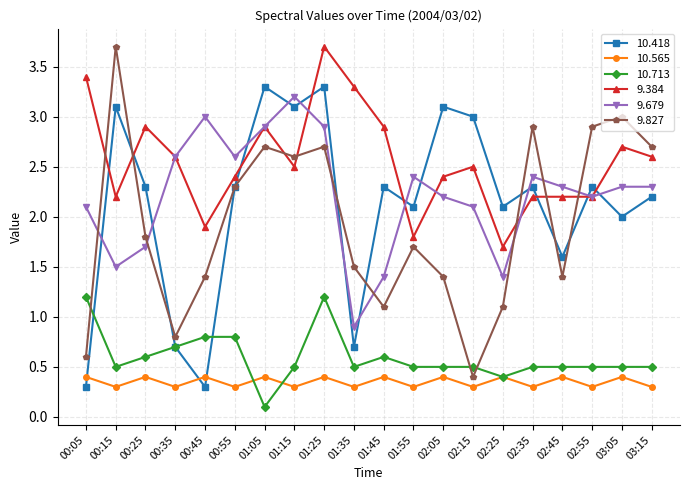

True or false: 10.418 has a value of 2.3 at 00:25.

True